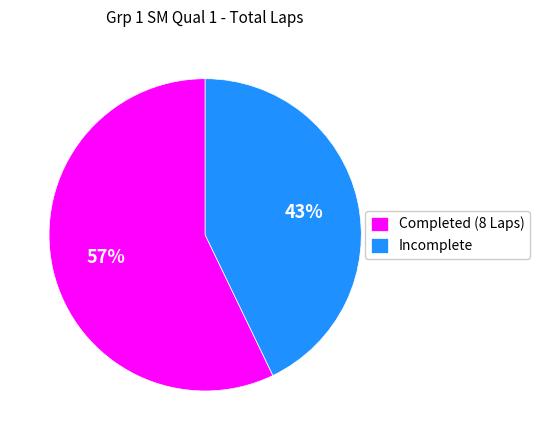

Between Incomplete and Completed (8 Laps), which is larger?

Completed (8 Laps)